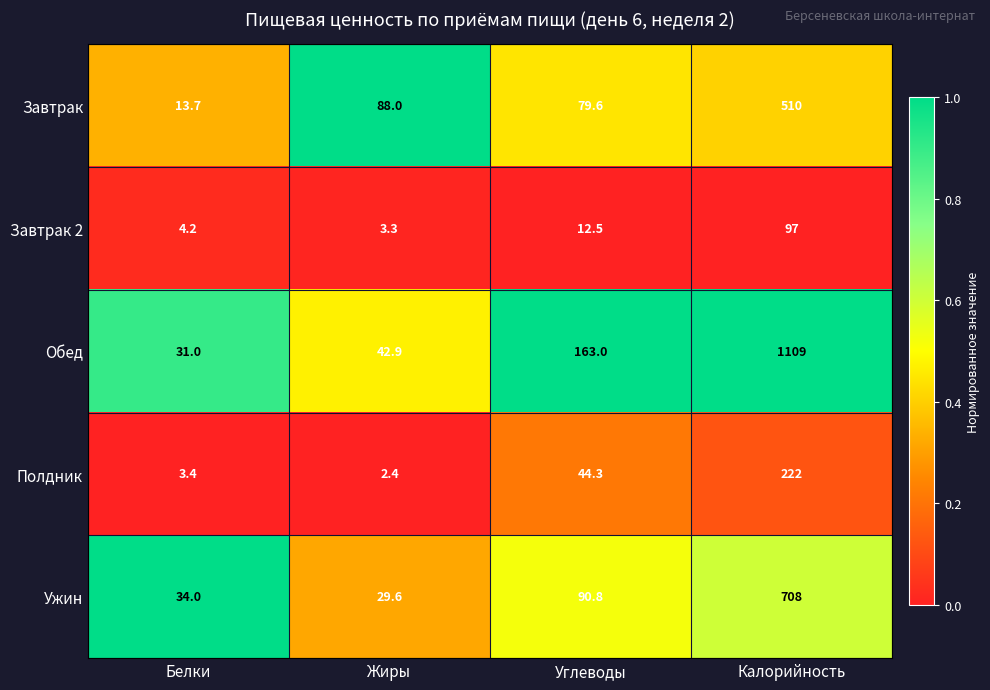

The value of Ужин at Калорийность is 1193.0. True or false?

False